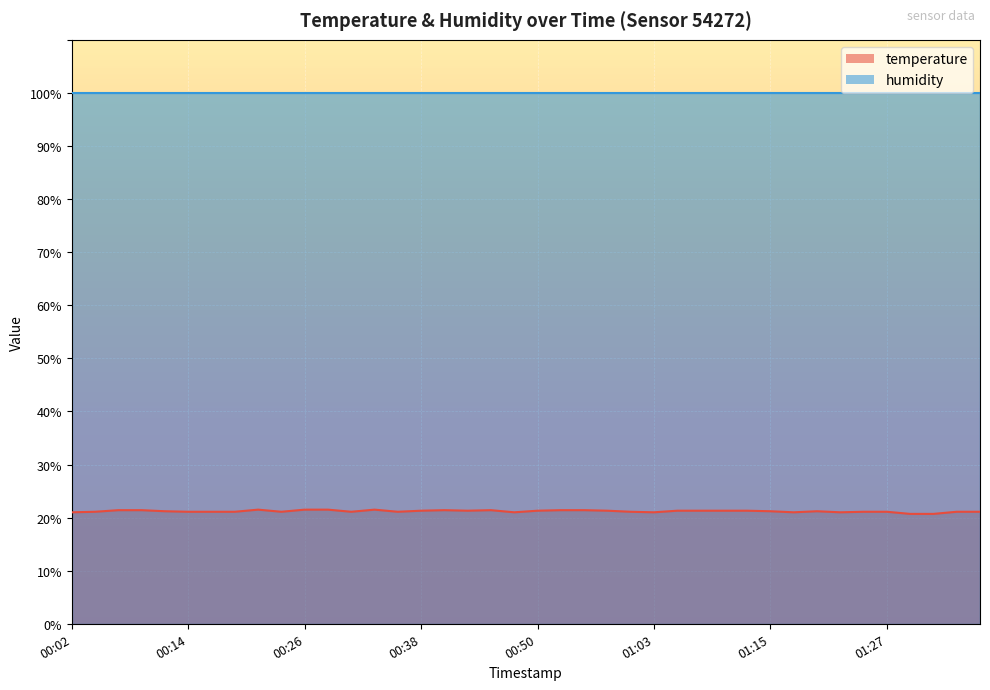

Where does the data first go above 21?

00:04